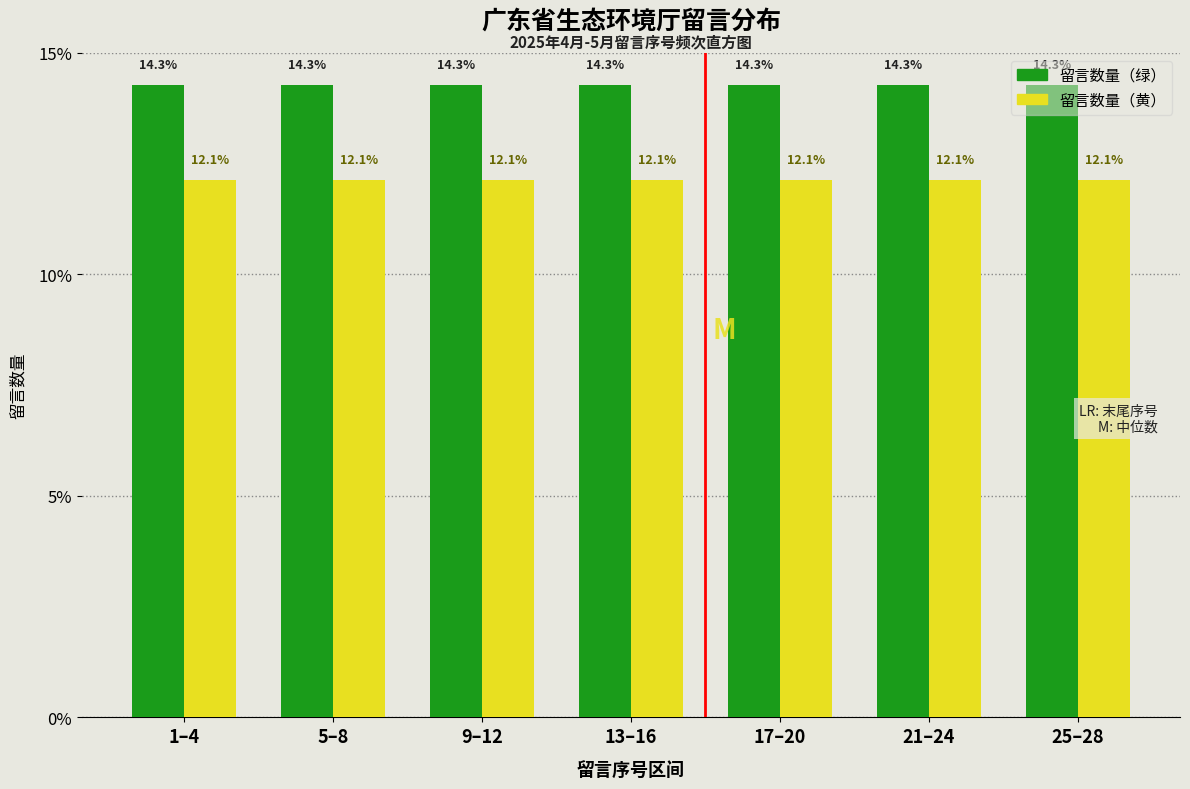

Read the 留言数量（黄） value at 25–28.

12.1